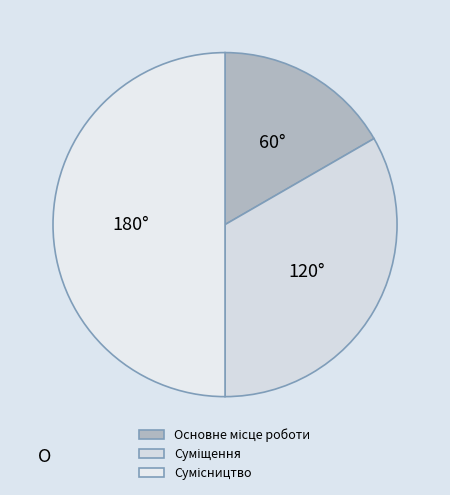

What is the ratio of the value at Основне місце роботи to the value at Сумісництво?

0.3